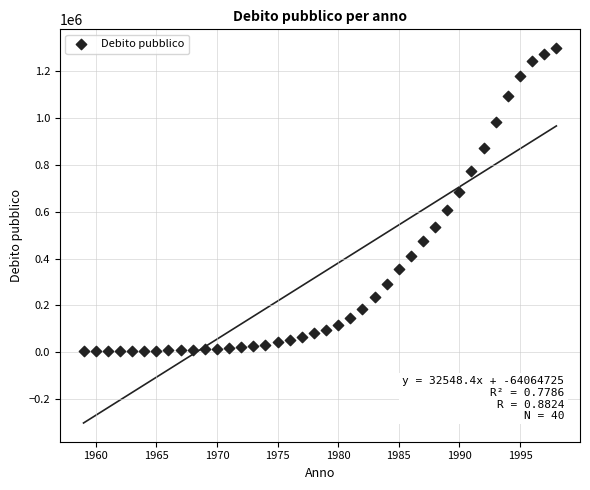

What is the range of Y values (max minus min)?

1295685.3